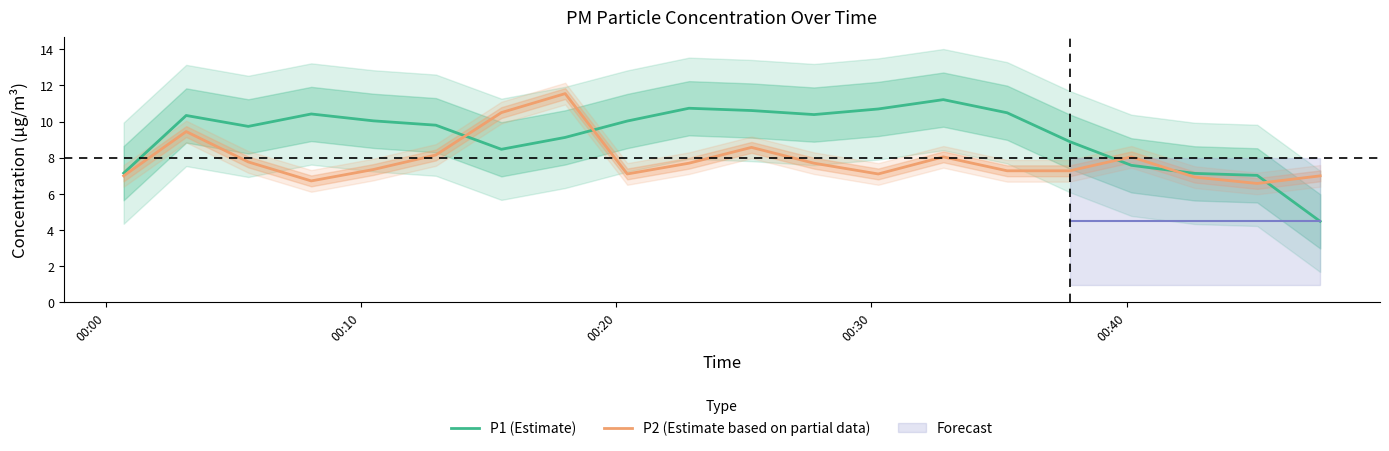

Which series has the largest total across all categories?

P1 (Estimate)